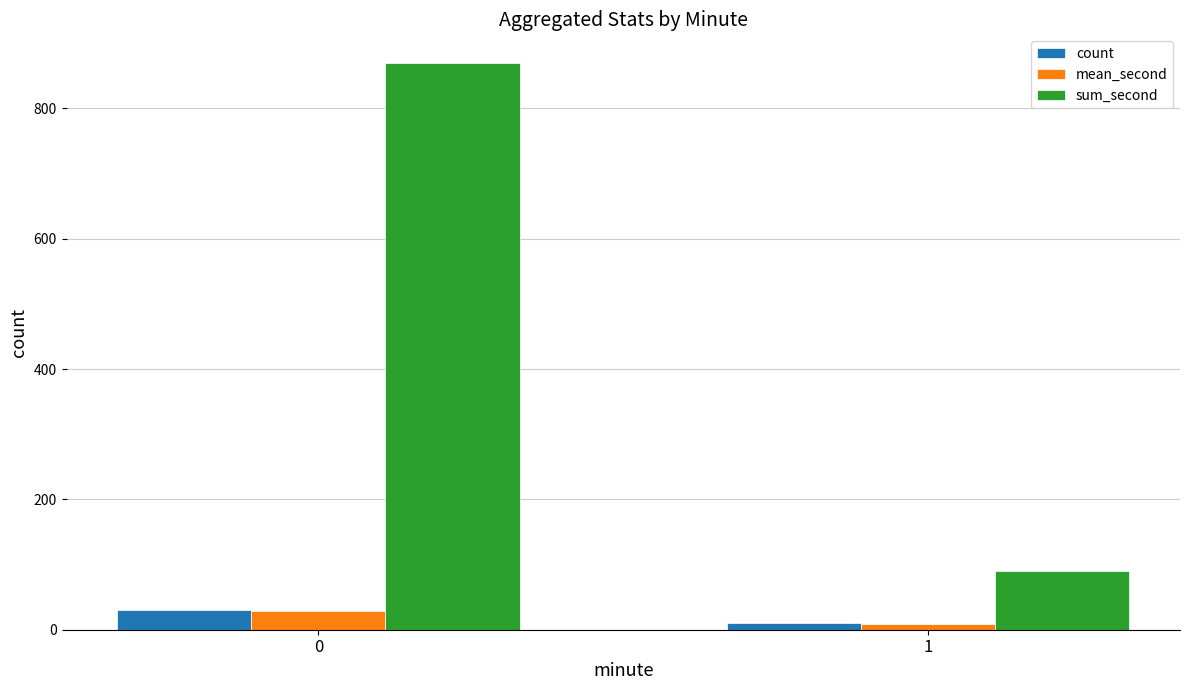

At how many categories does at least one series exceed 325?

1